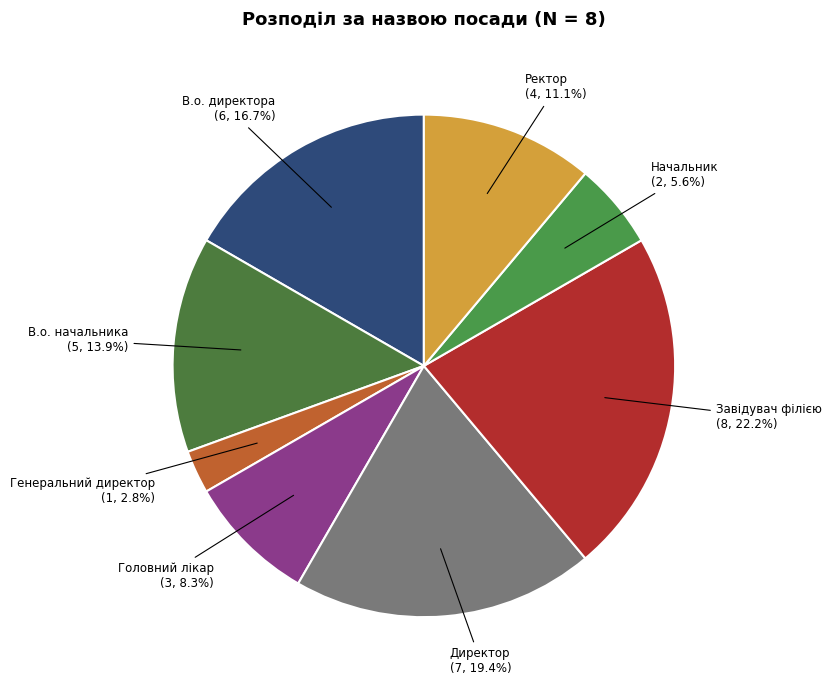

How many slices are in this pie chart?

8